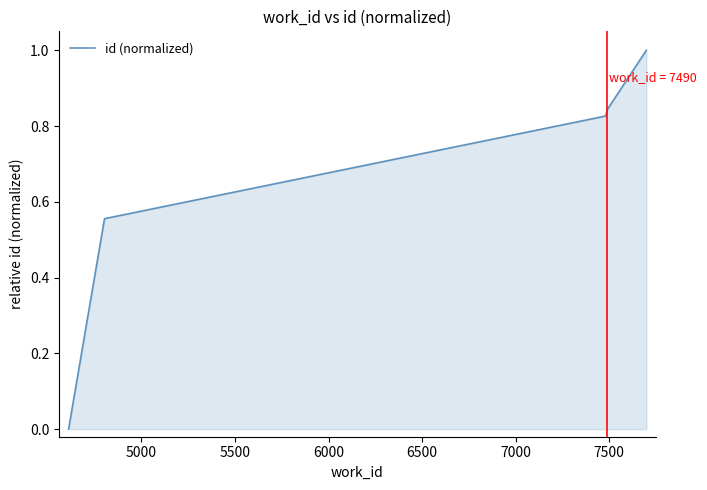

True or false: the data has more than 1 interior local peaks.

False